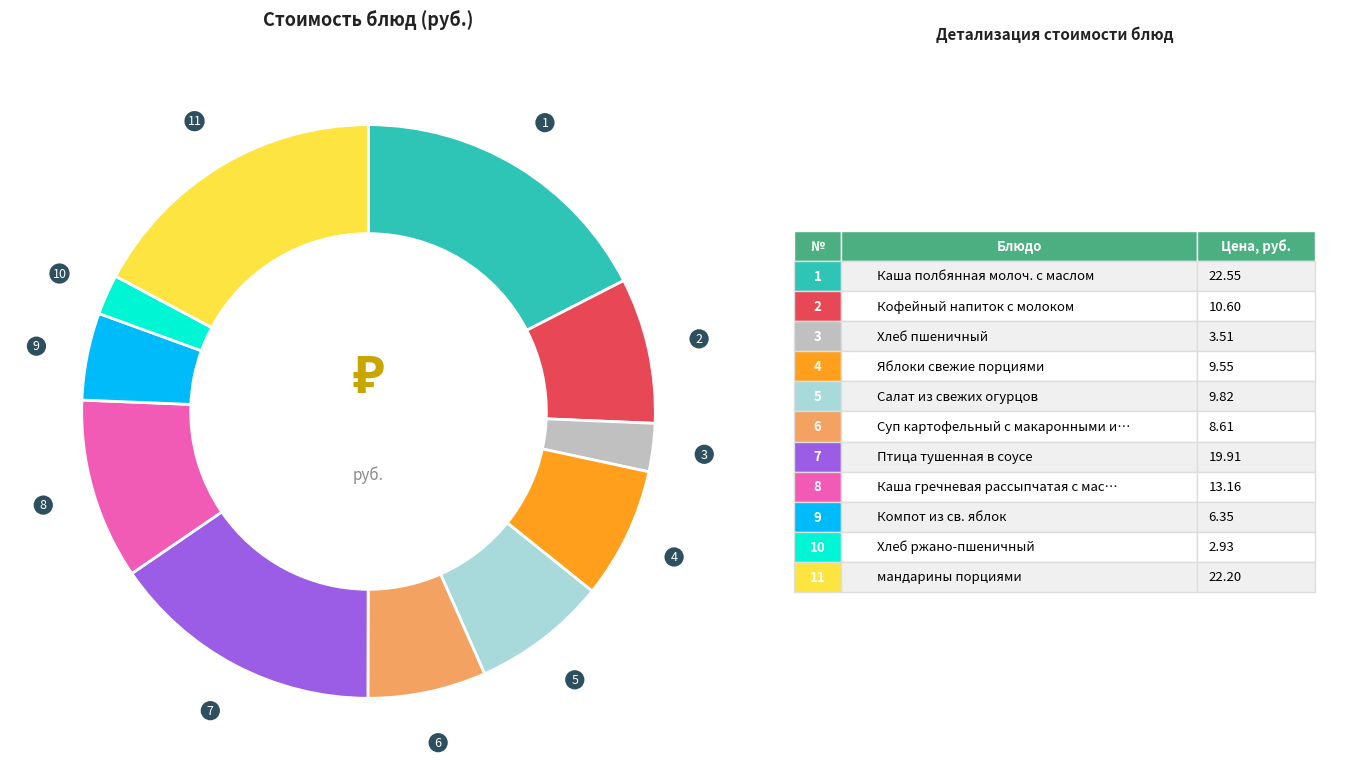

Is there a majority slice in this chart?

No